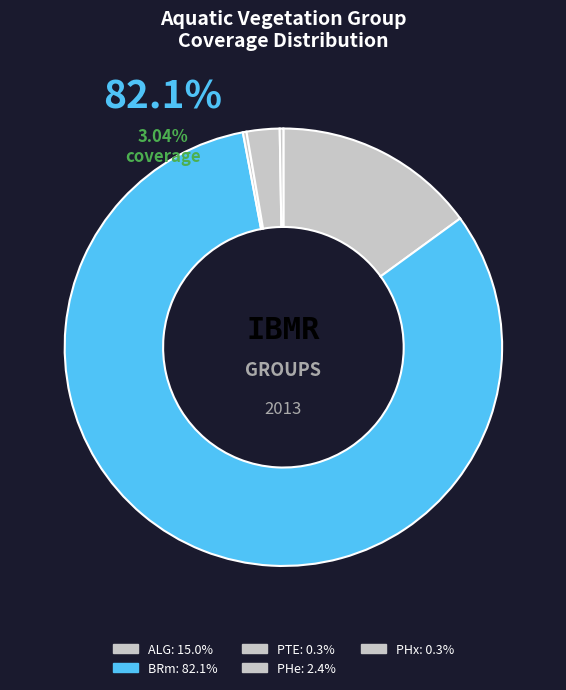

To the nearest percent, what percentage of the pie is ALG?

15%